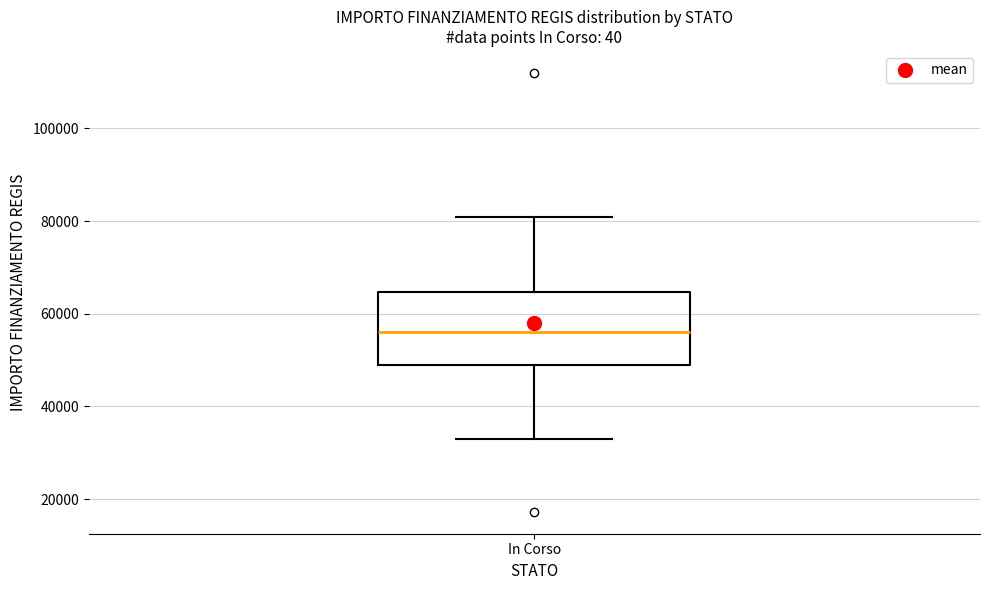

Read this box plot against the y-axis: the position of the median line, the range covered by the box, and the ends of both whiskers. The values are not printed on the chart, so give them approximately, as read against the axis.

median 56000, box 50000 to 64000, whiskers 32000 to 80000